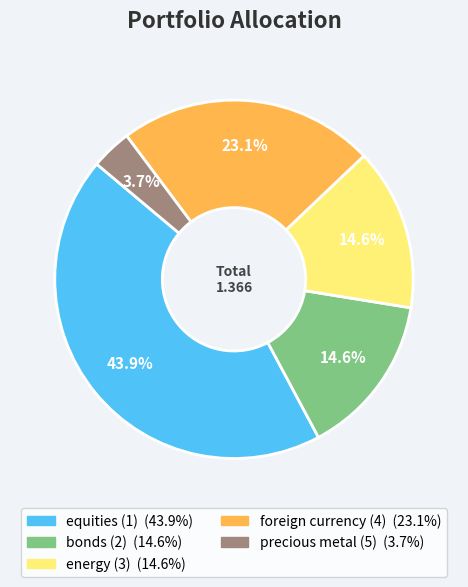

Is equities (1) the majority of the pie?

No